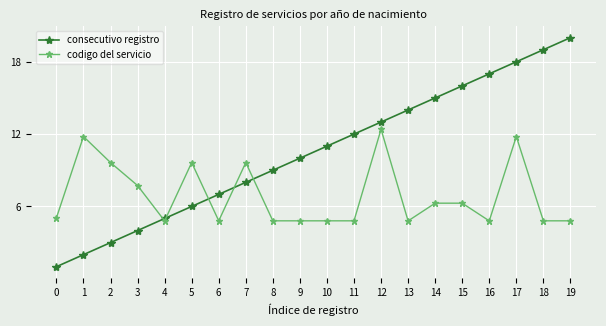

How many lines are shown in the chart?

2